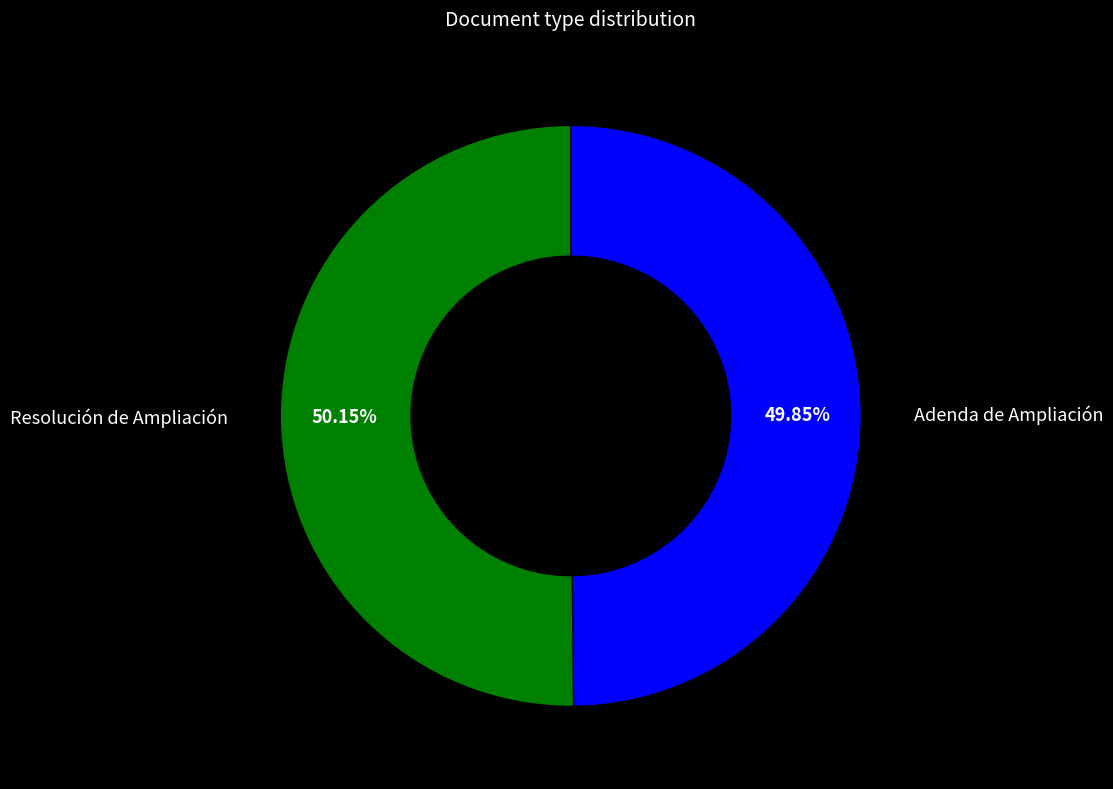

What is the total percentage of Adenda de Ampliación and Resolución de Ampliación?

100.0%